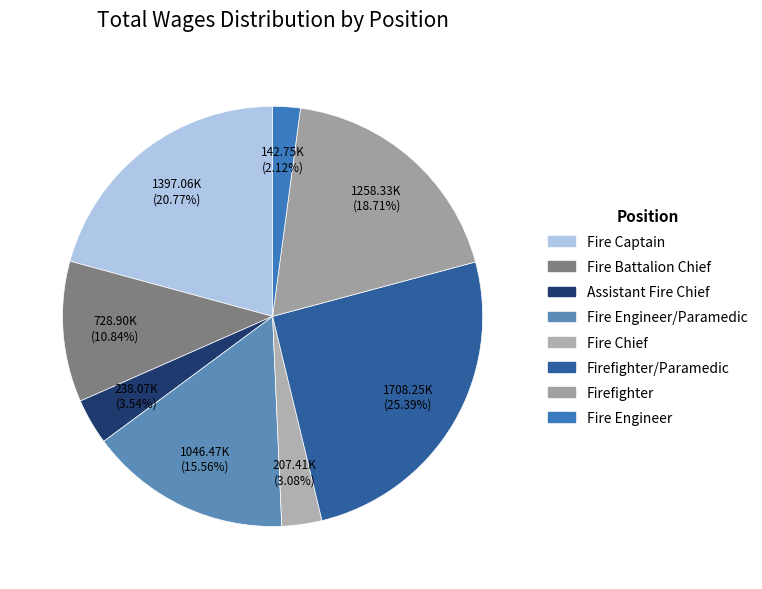

What is the smallest slice in the pie chart?

Fire Engineer